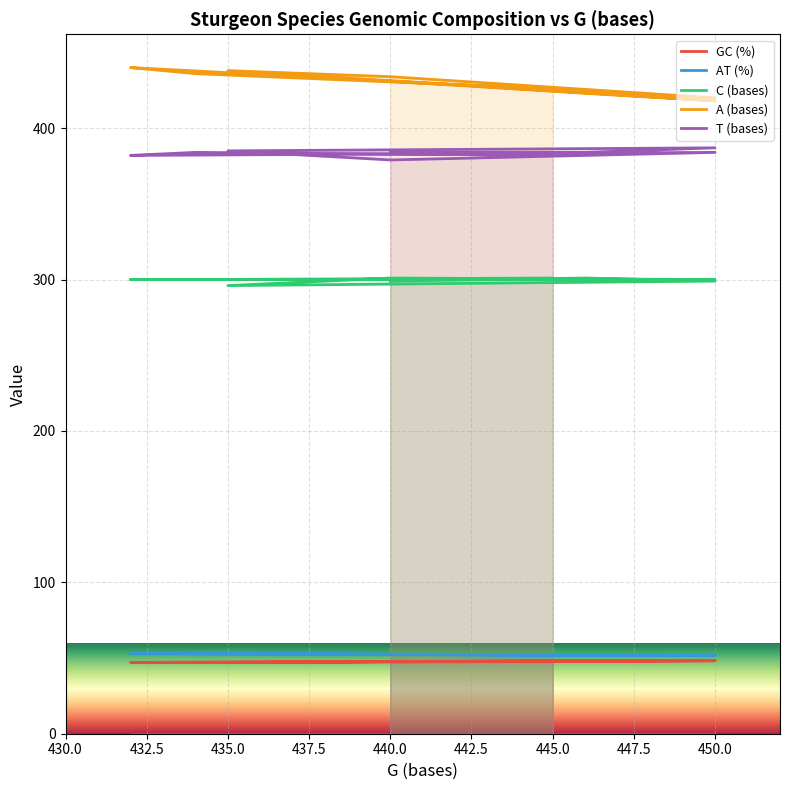

True or false: A (bases) and C (bases) cross at least once.

False